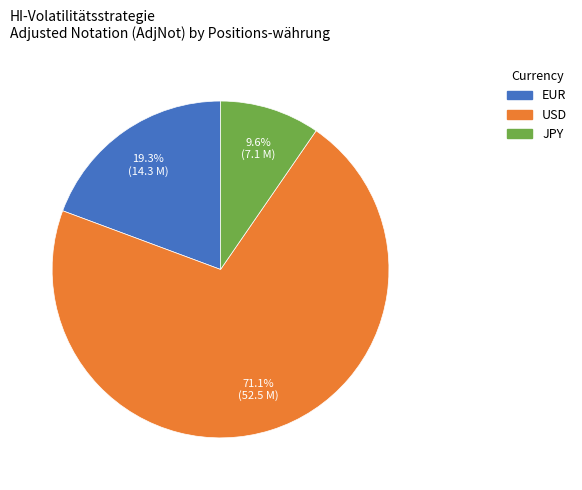

What is the largest slice in the pie chart?

USD